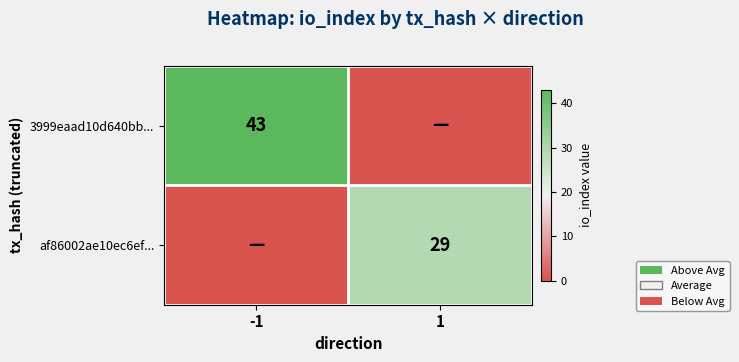

The af86002ae10ec6ef... series shows 29 at 1. True or false?

True